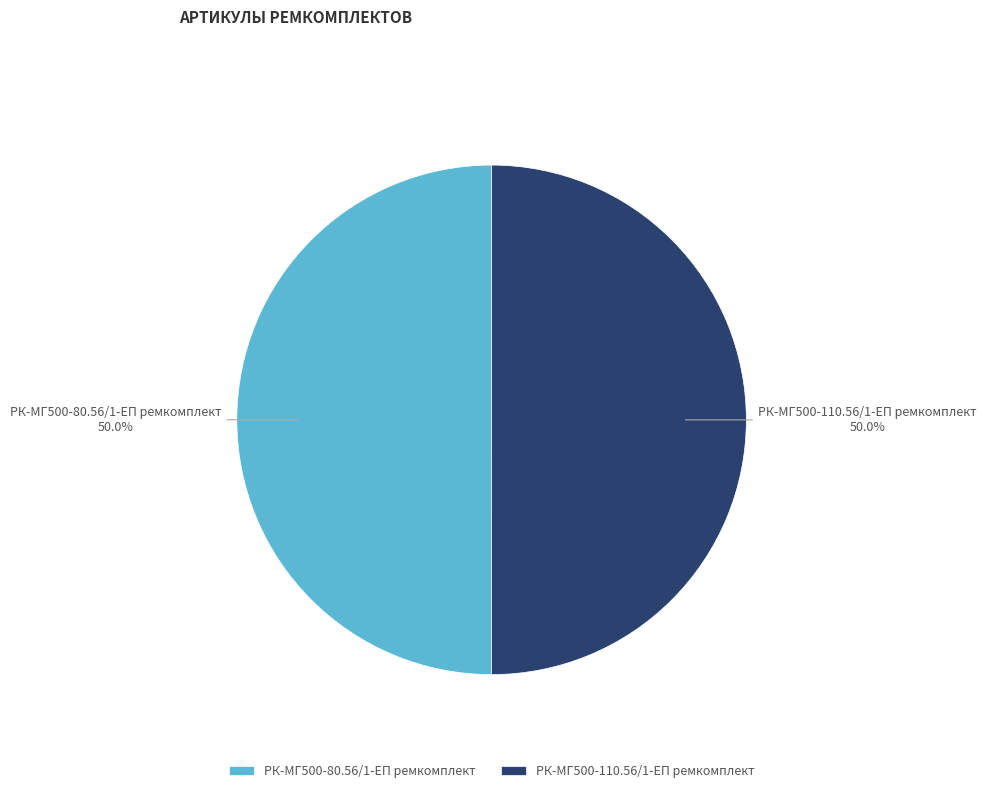

The РК-МГ500-80.56/1-ЕП ремкомплект slice represents 41% of the pie. True or false?

False